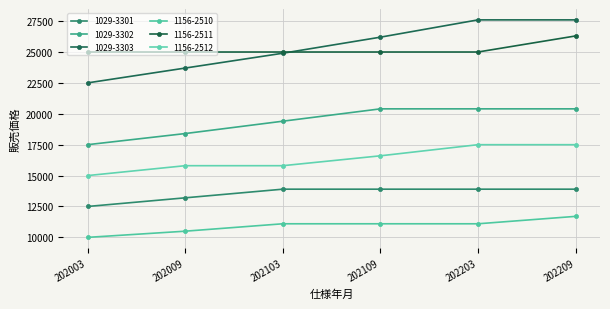

List the series in order of their peak value, lowest first.

1156-2510, 1029-3301, 1156-2512, 1029-3302, 1156-2511, 1029-3303